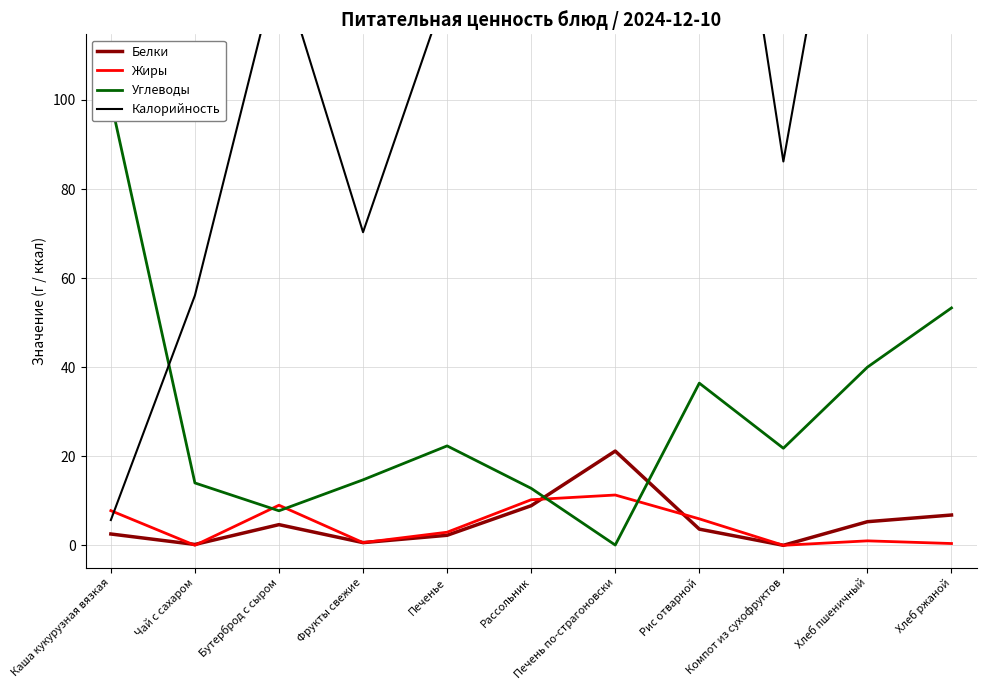

What is the value of the Углеводы point at the 1st from the left?

99.8